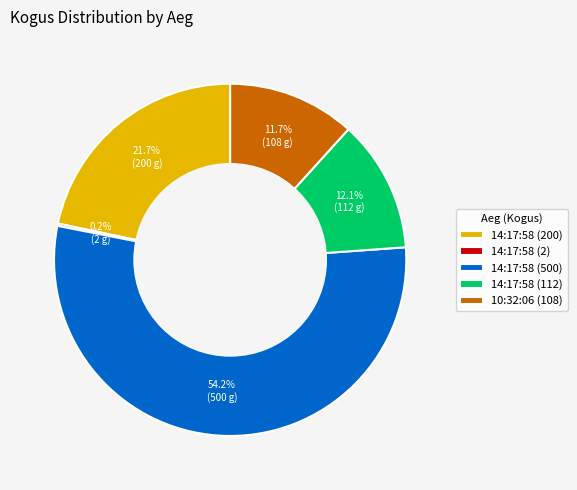

Which has a higher value, 14:17:58 (500) or 14:17:58 (200)?

14:17:58 (500)